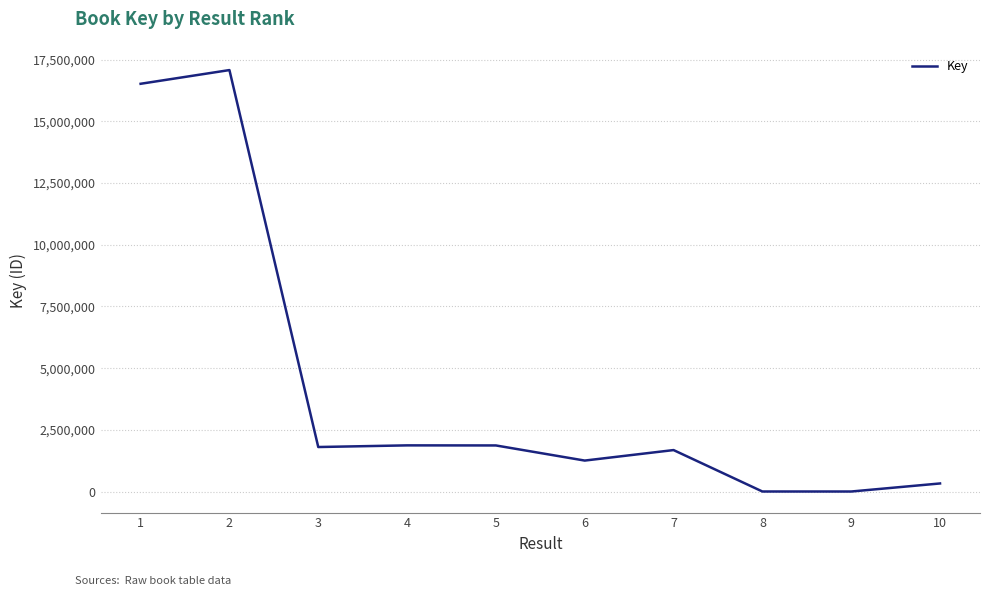

How many lines are shown in the chart?

1